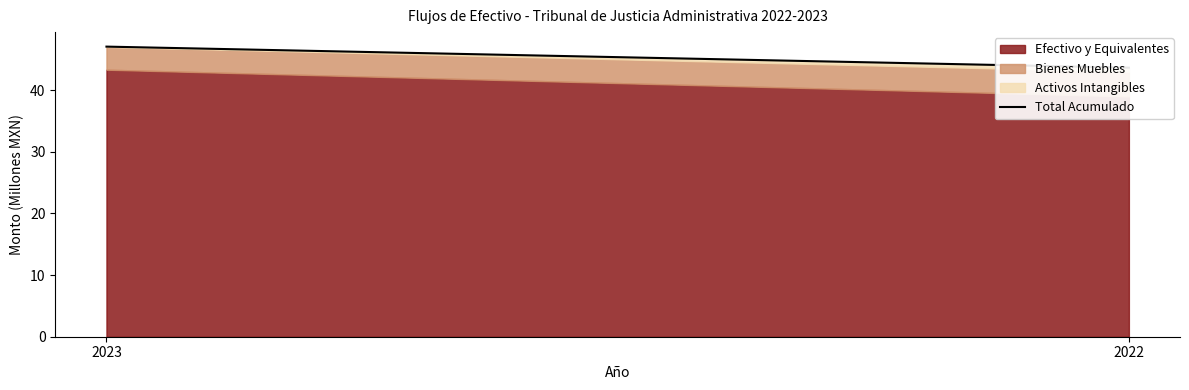

What is the average value?

45.3